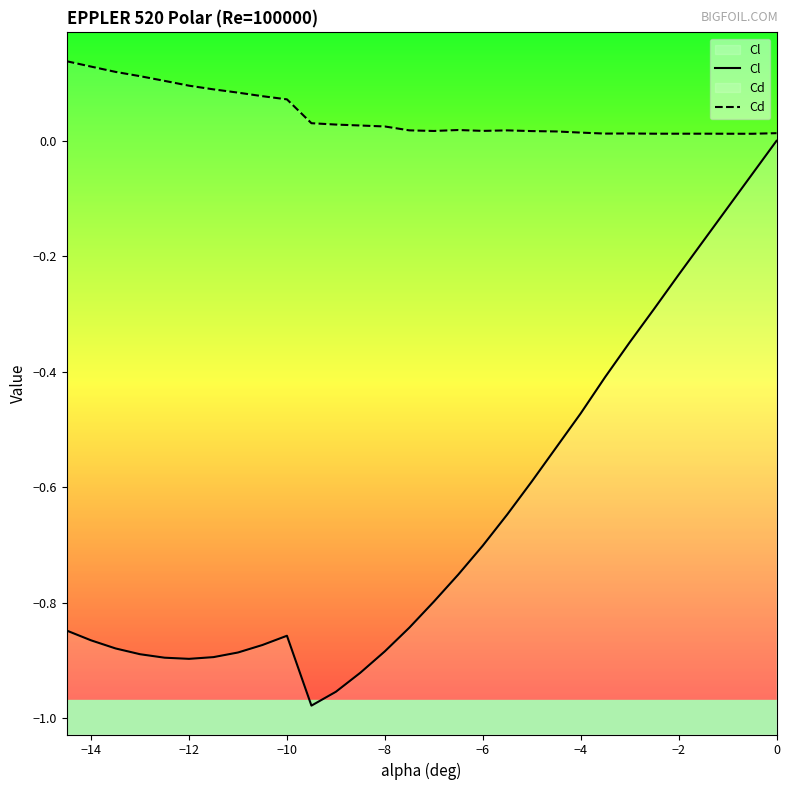

Which series has the largest total across all categories?

Cd